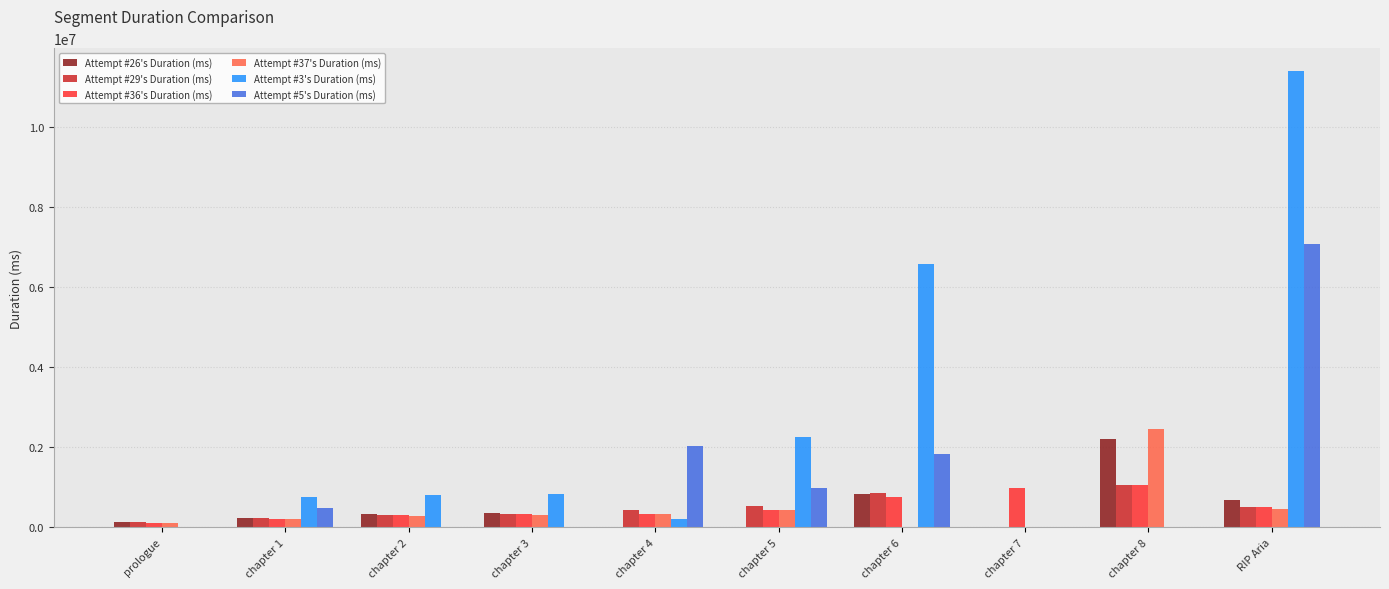

What is the sum of all Attempt #29's Duration (ms) values?

4389221